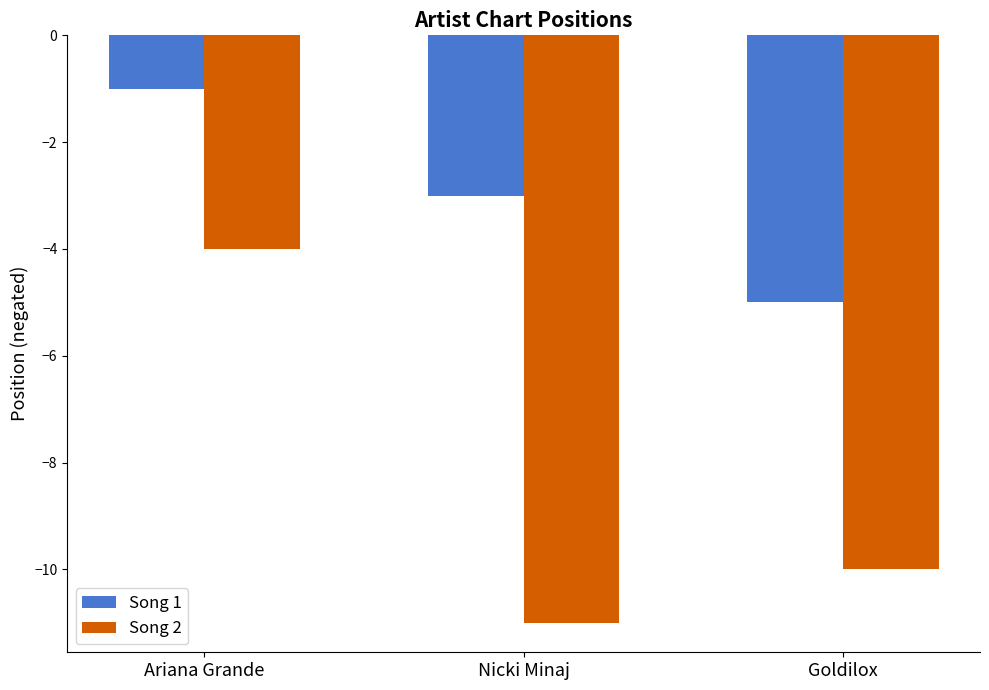

What is the label of the 1st bar from the left?

Ariana Grande